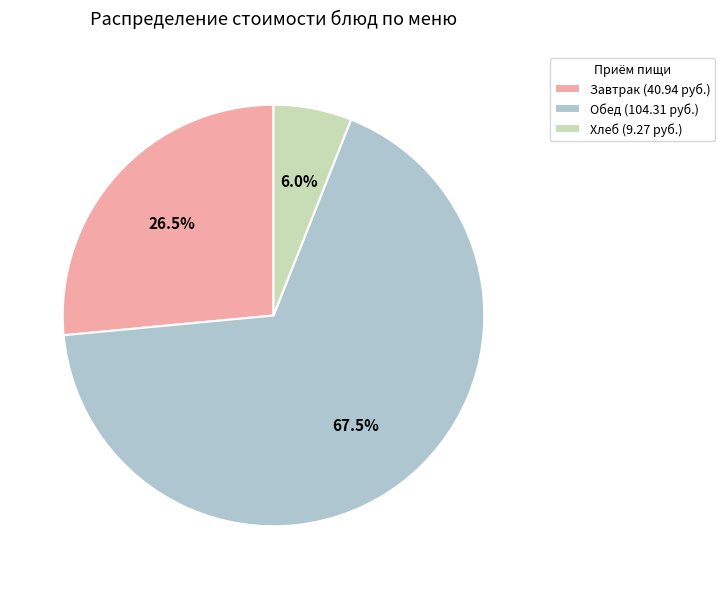

What is the largest slice in the pie chart?

Обед (104.31 руб.)